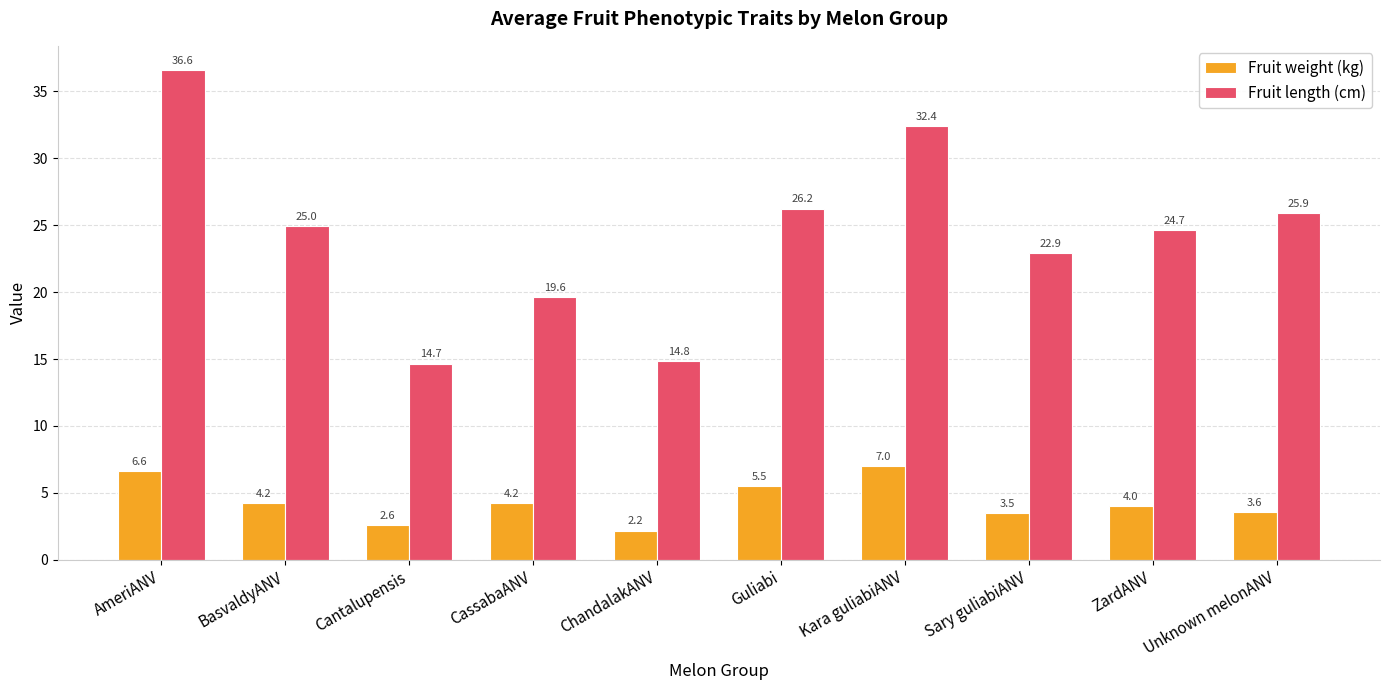

What is the label of the 6th bar from the left?

Guliabi